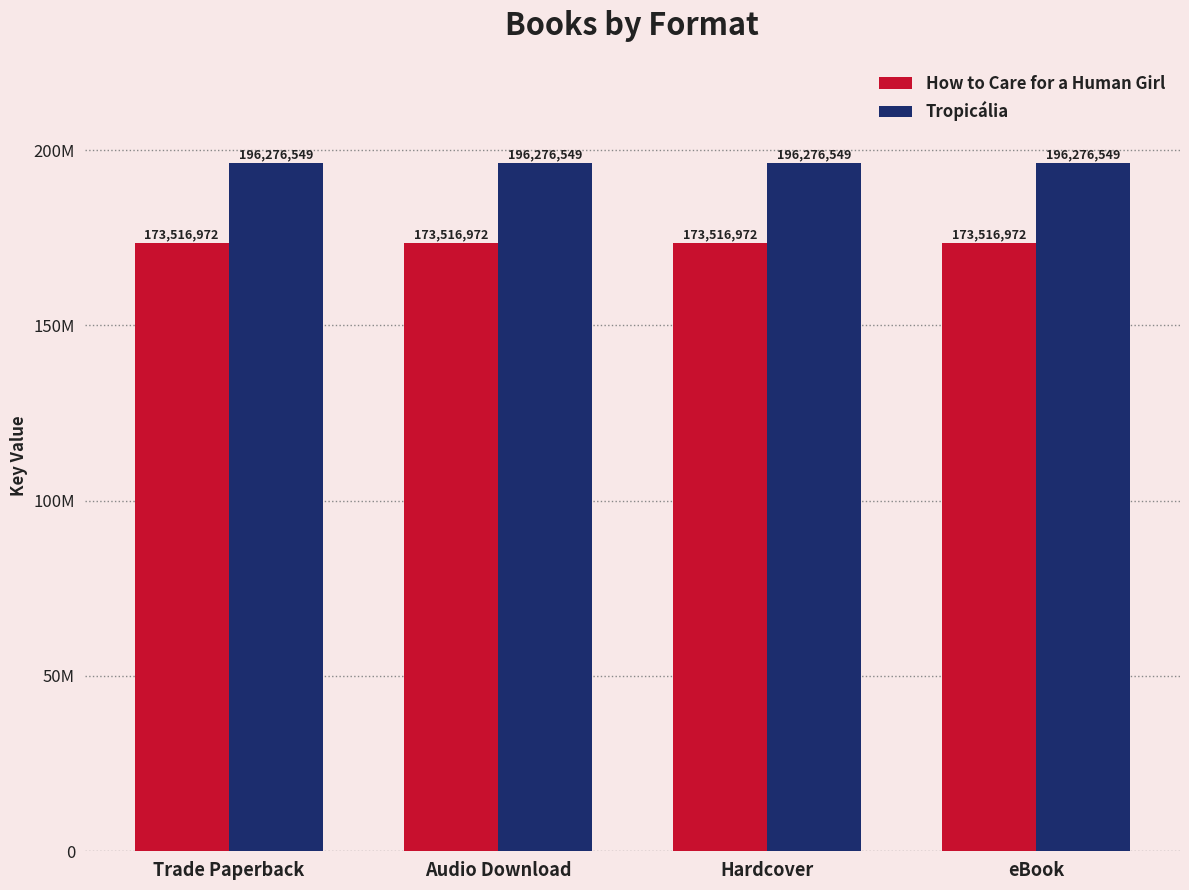

What is the approximate value of Tropicália at Audio Download?

196276549